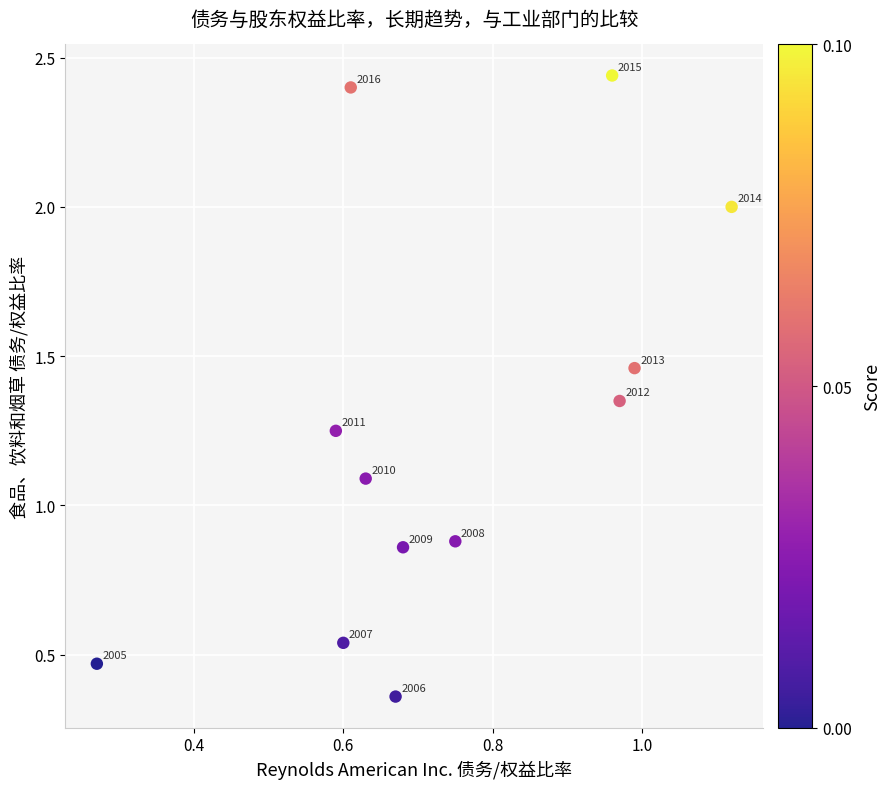

What is the average X value?

0.7